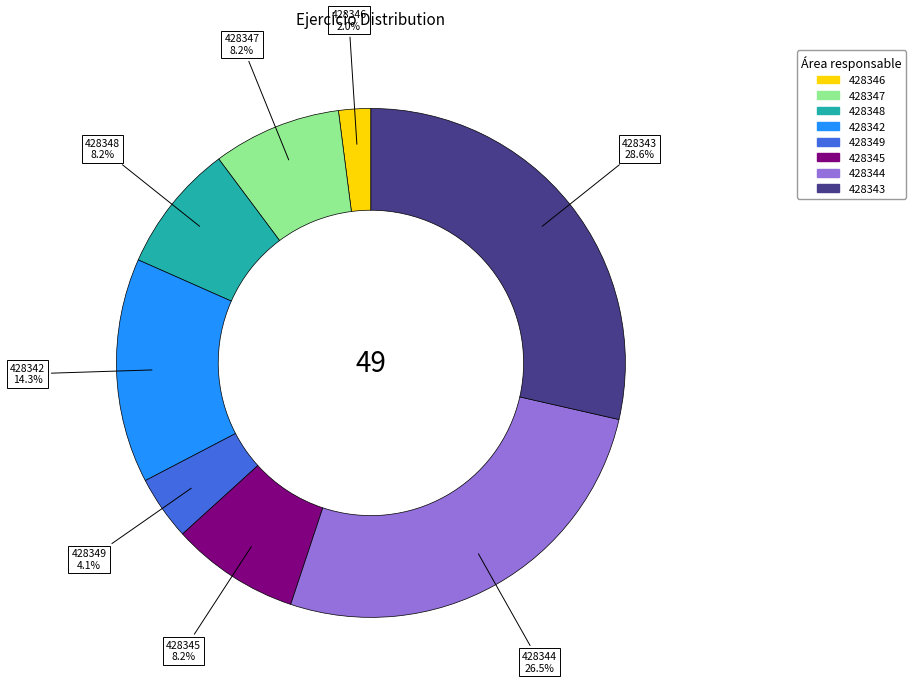

Is there any slice that represents more than half of the pie?

No